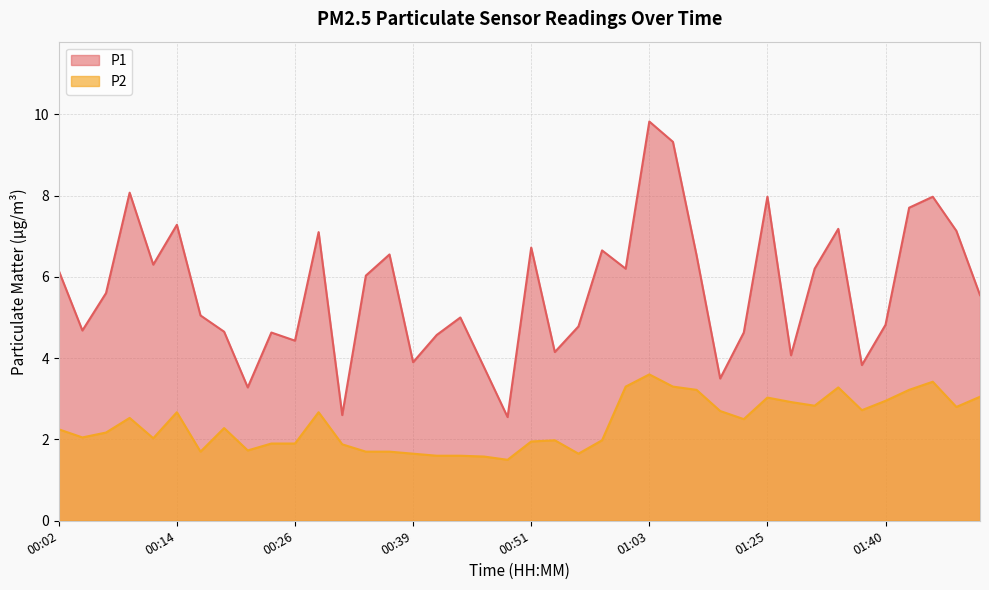

What is the label of the 29th point from the left?

01:20